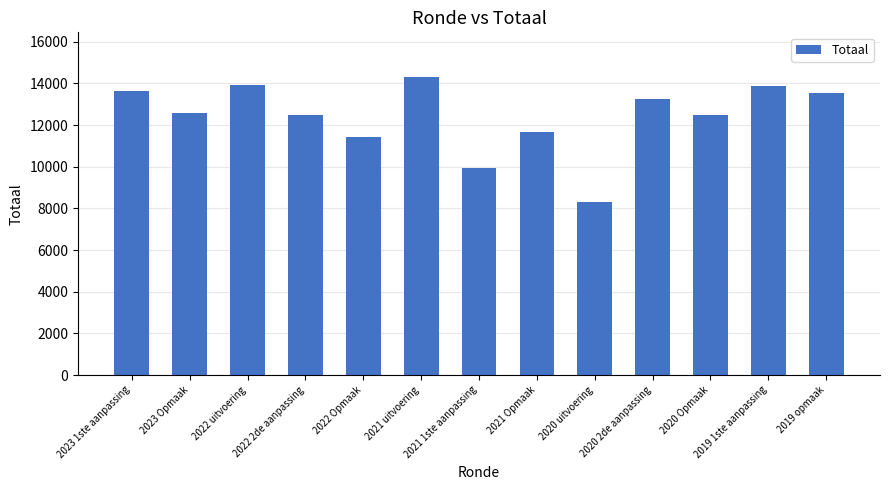

The value at 2022 Opmaak is 11432. True or false?

True